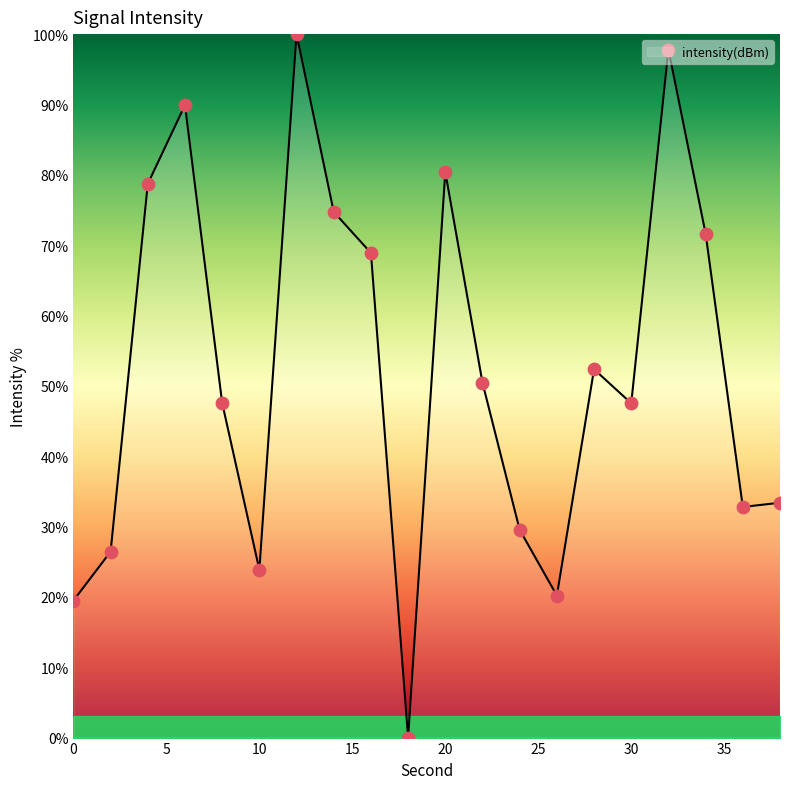

What is the difference between the maximum and minimum values?

100.0